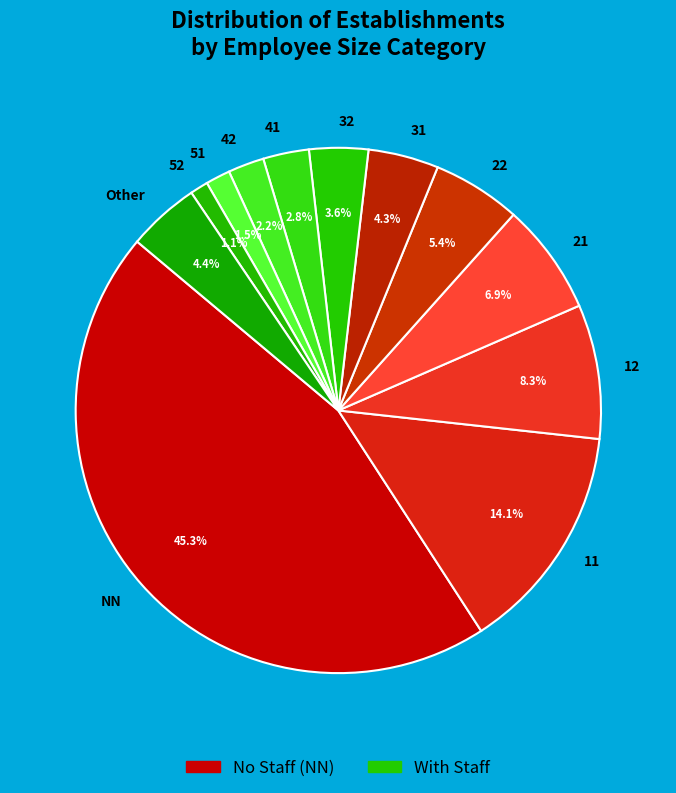

What percentage do 42 and 51 together represent?

3.7%